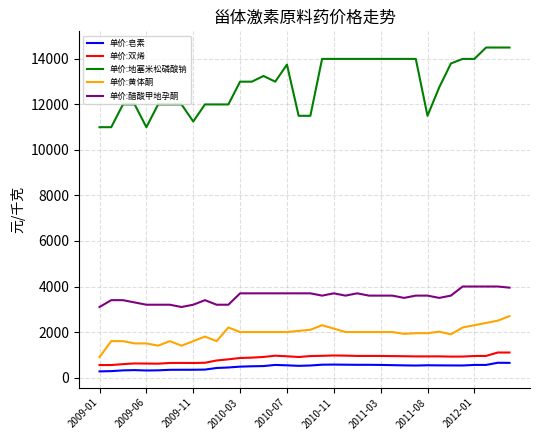

Which series has the largest total across all categories?

单价:地塞米松磷酸钠